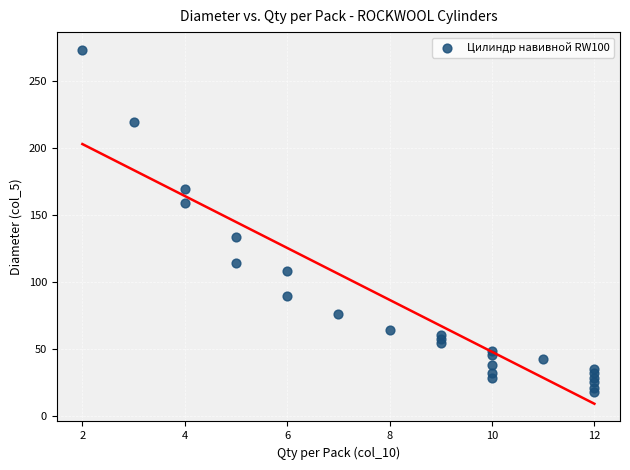

What is the range of Y values (max minus min)?

255